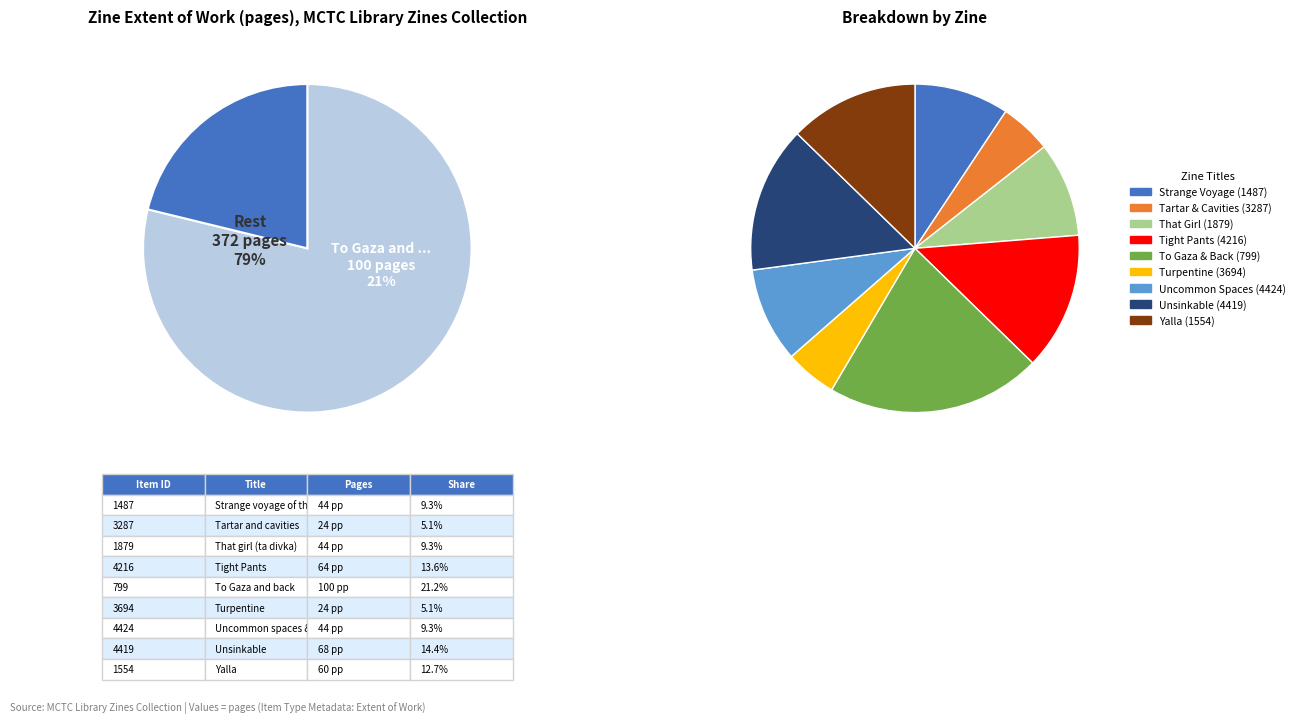

How many slices are in this pie chart?

9